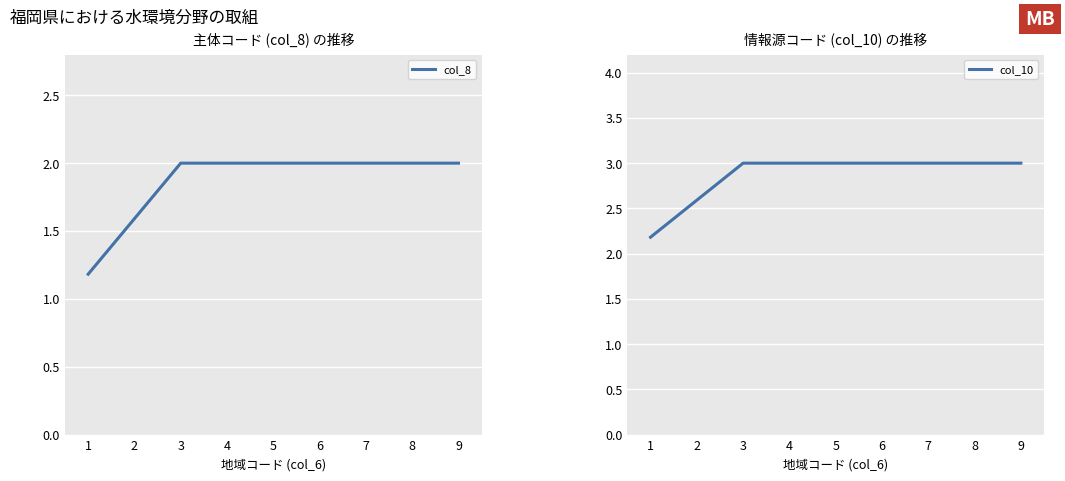

What is the value of the col_10 point at the 4th from the left?

3.0